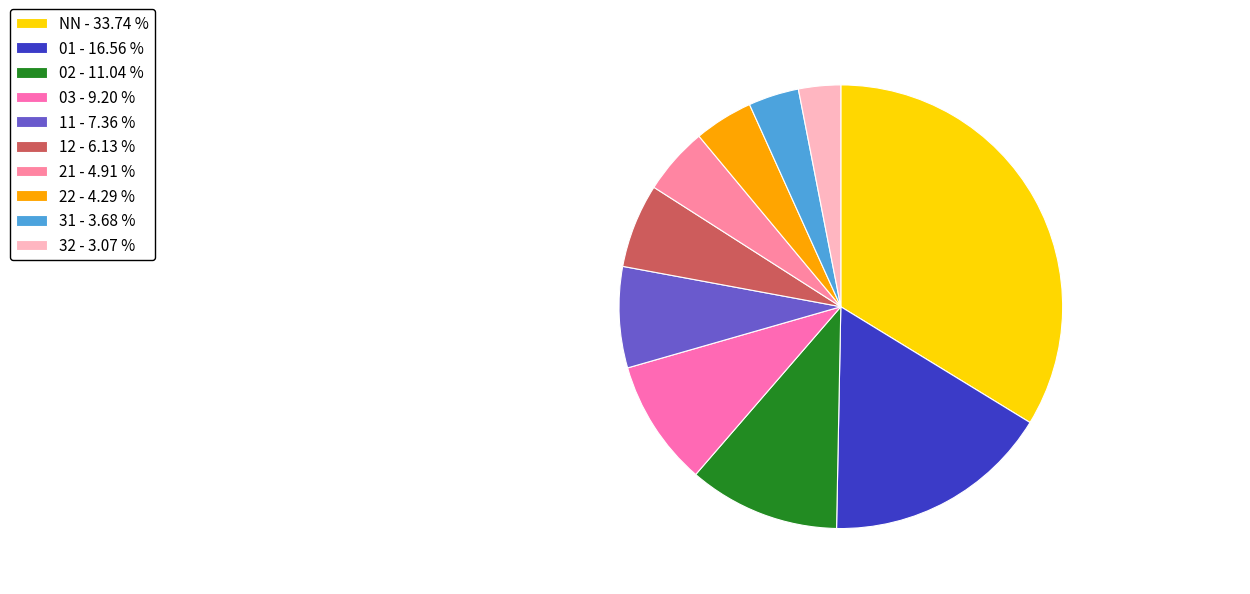

To the nearest percent, what is the average slice percentage?

10%